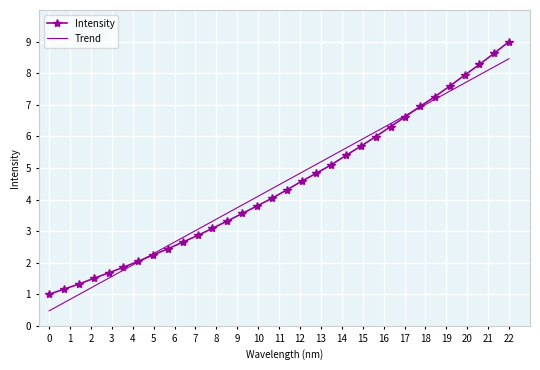

What is the minimum value shown in the chart?

0.5